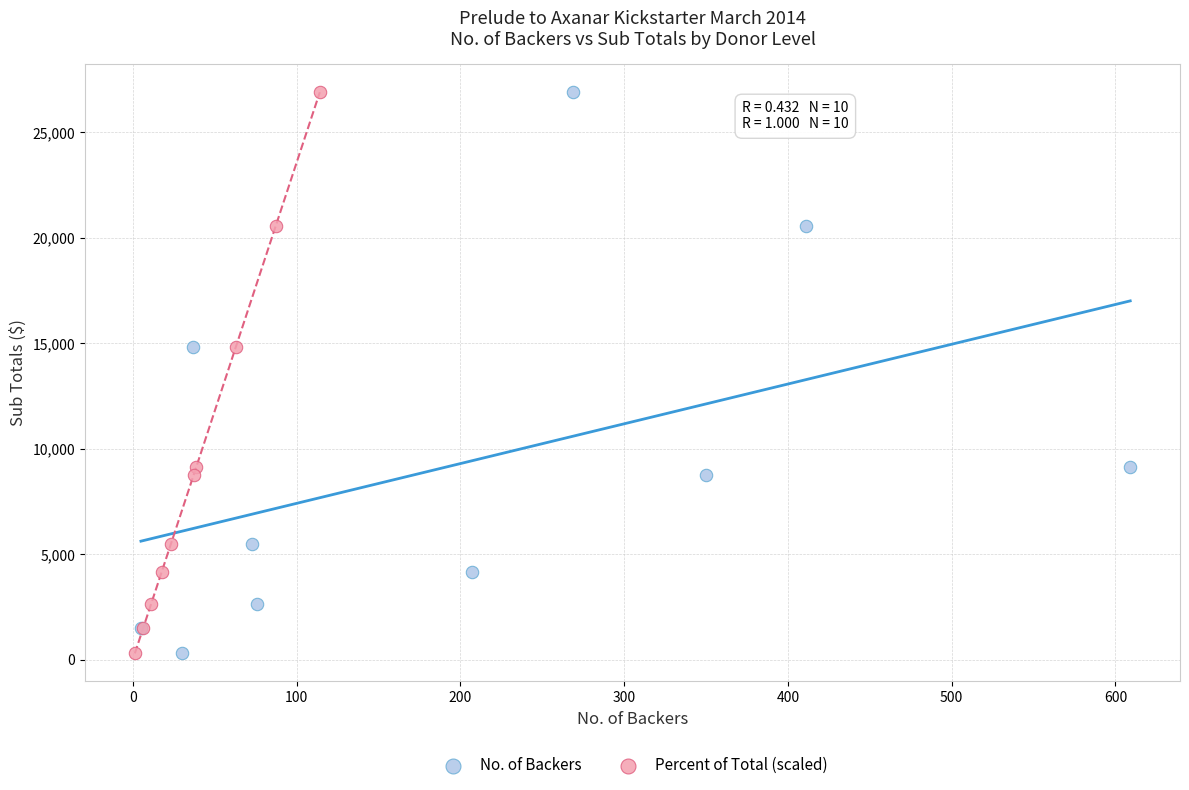

What are all the series names shown in the legend?

No. of Backers, Percent of Total (scaled)